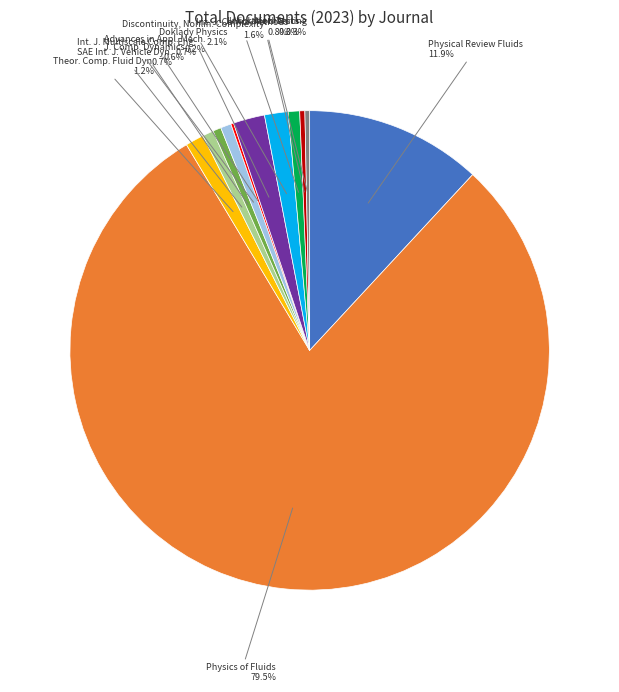

Is there a majority slice in this chart?

Yes